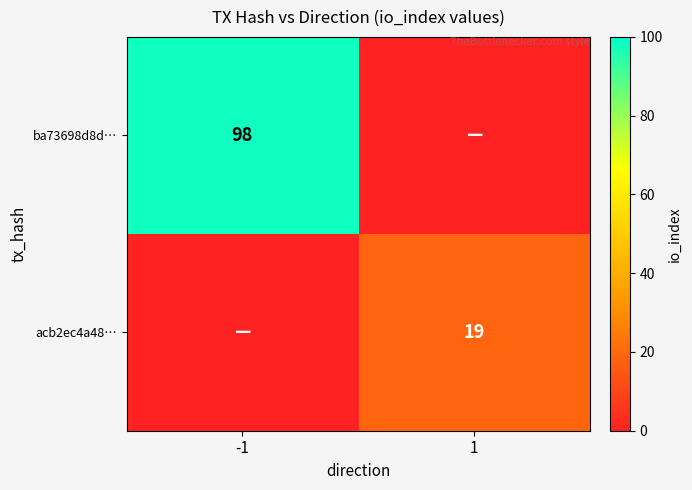

What is the total value across all series at 1?

19